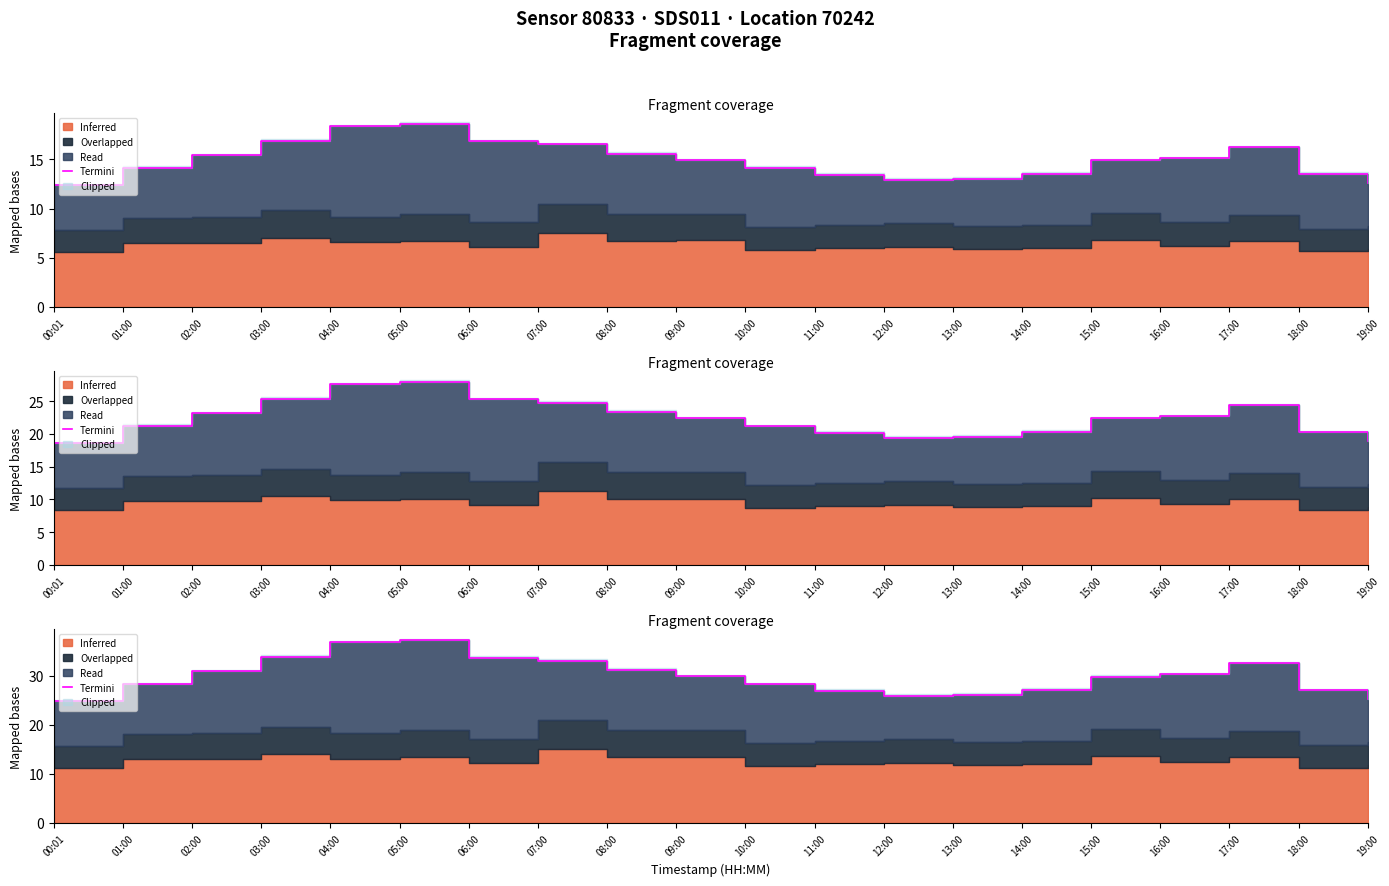

What is the average value?

29.9